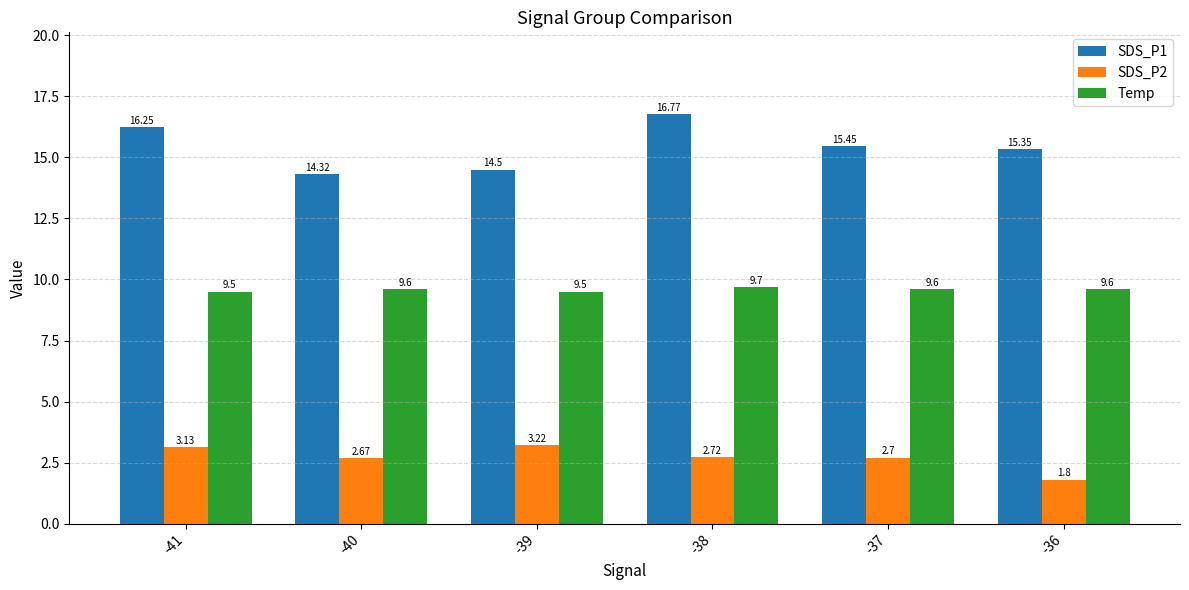

Which series has the largest total across all categories?

SDS_P1